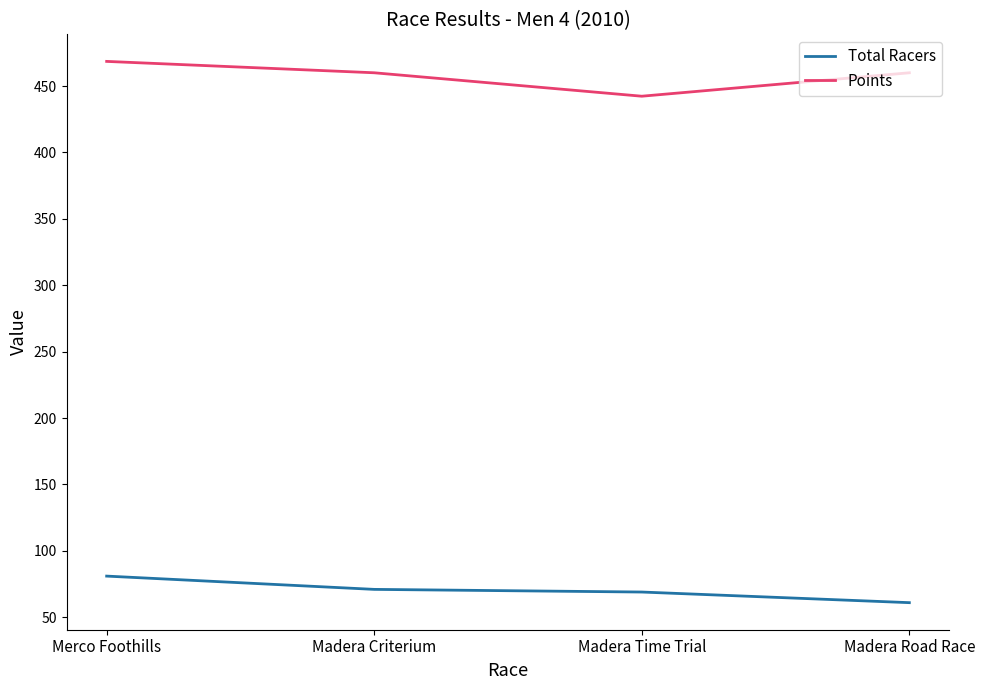

Rank the series by their average value, from lowest to highest.

Total Racers, Points